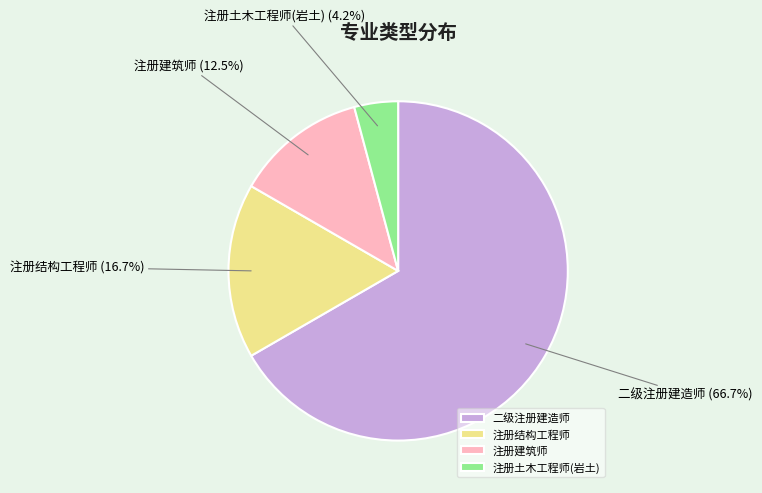

To the nearest percent, what is the average slice percentage?

25%